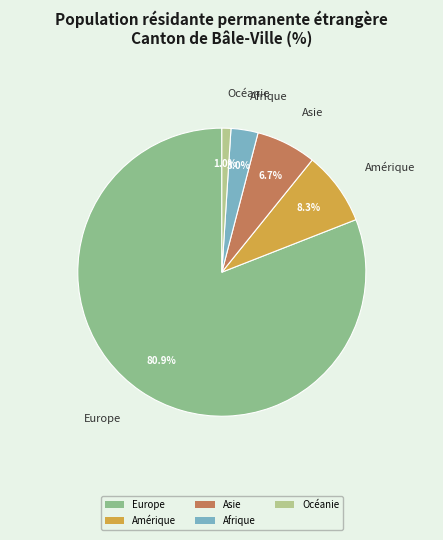

What is the smallest slice in the pie chart?

Océanie